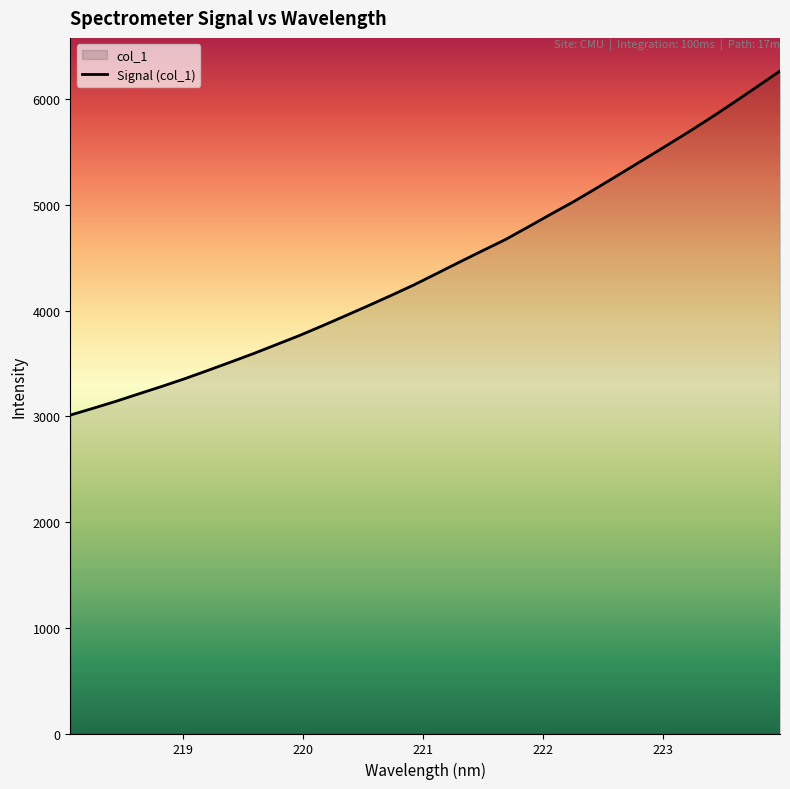

What is the value of the 28th point from the left?

5690.7